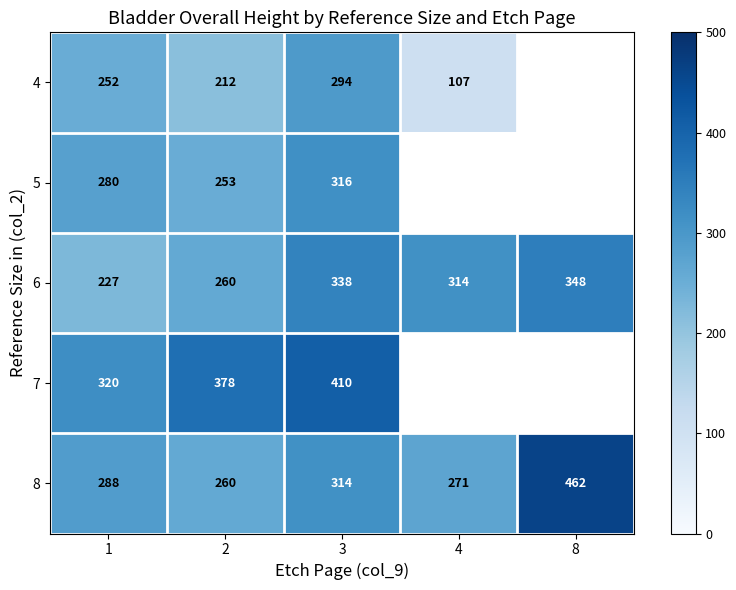

At 1, list the series in order from largest to smallest.

7, 8, 5, 4, 6